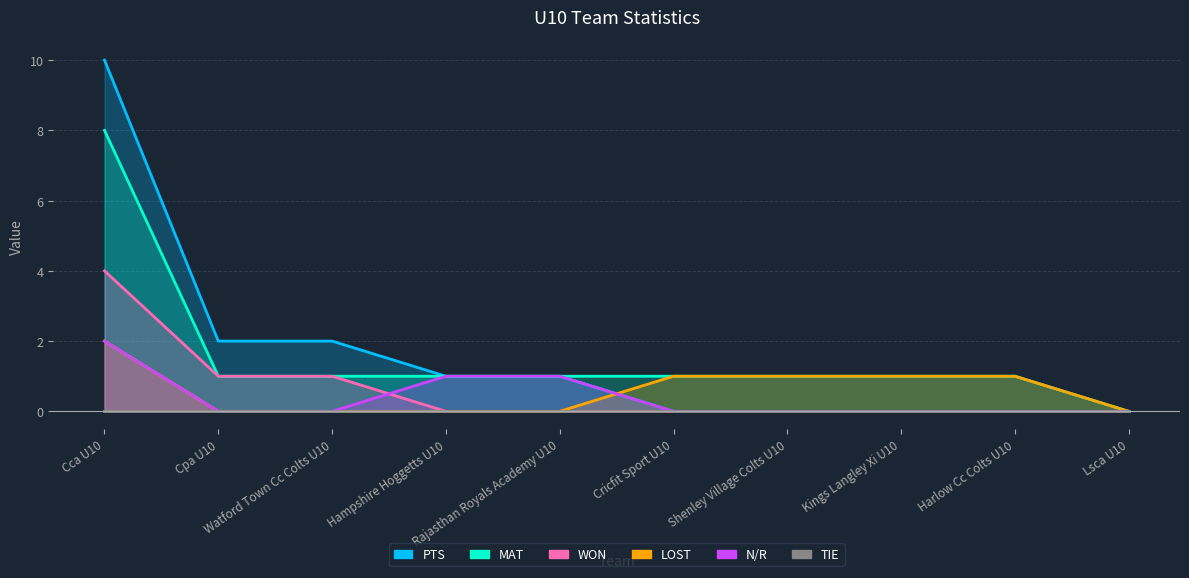

True or false: PTS and WON cross at least once.

False